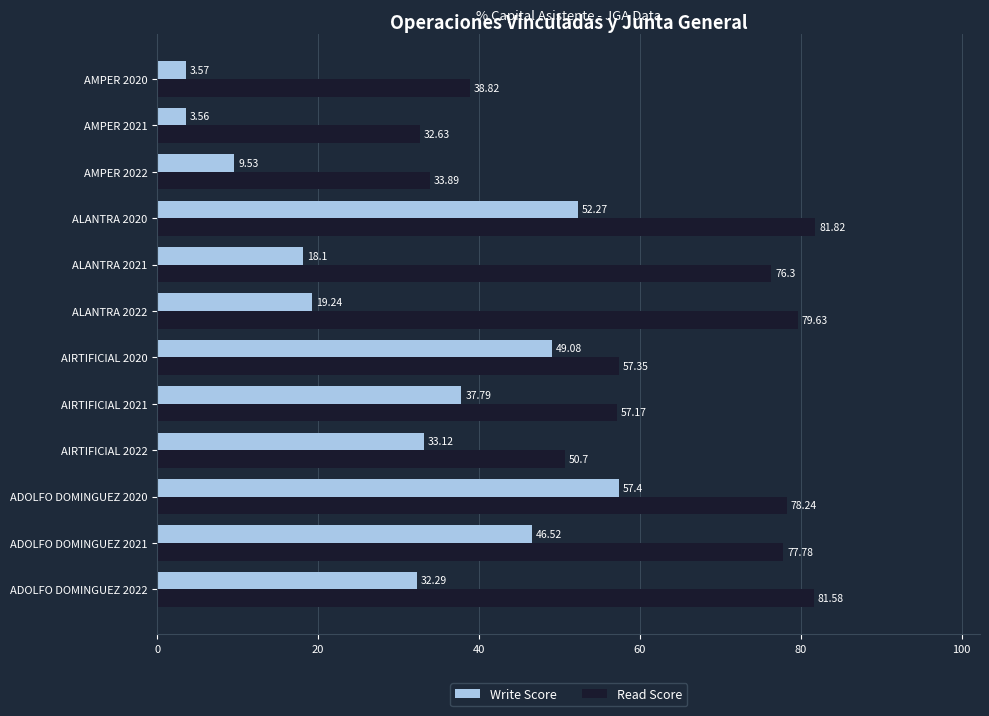

What are all the series names shown in the legend?

Write Score, Read Score